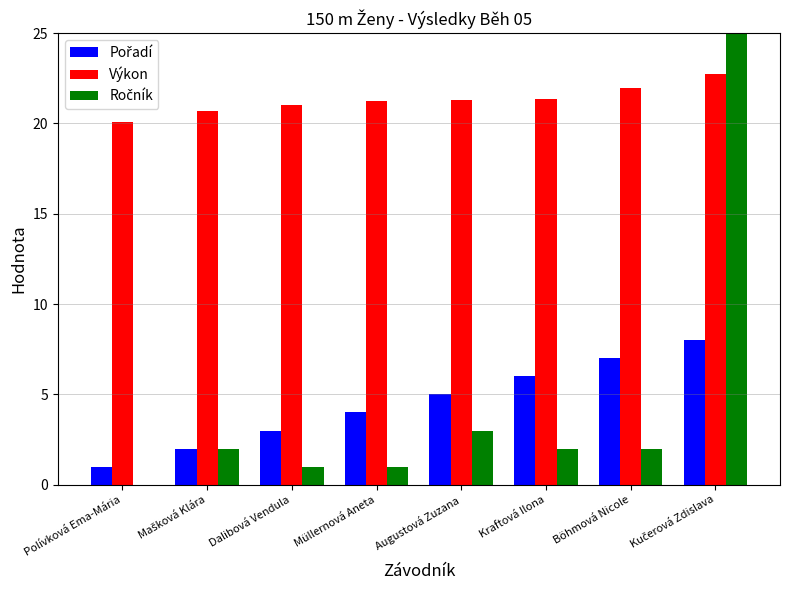

Which series has the largest range (max minus min)?

Ročník